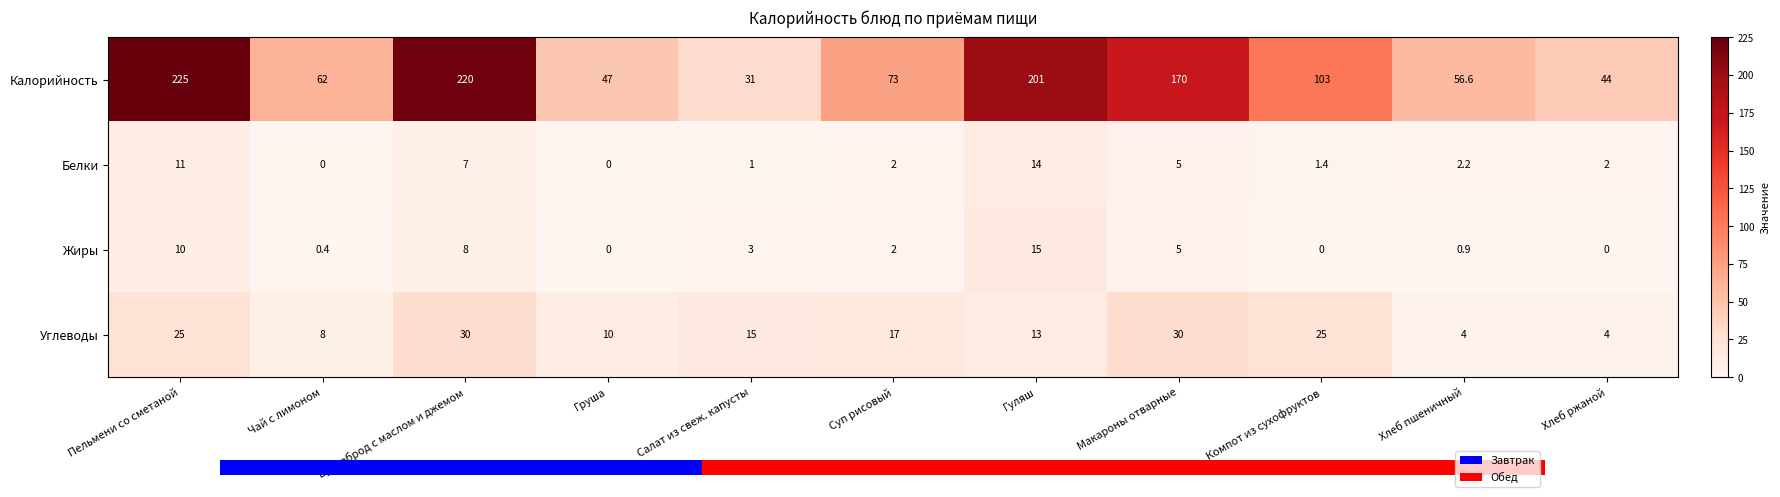

Where does the Жиры series first go above 2?

Пельмени со сметаной